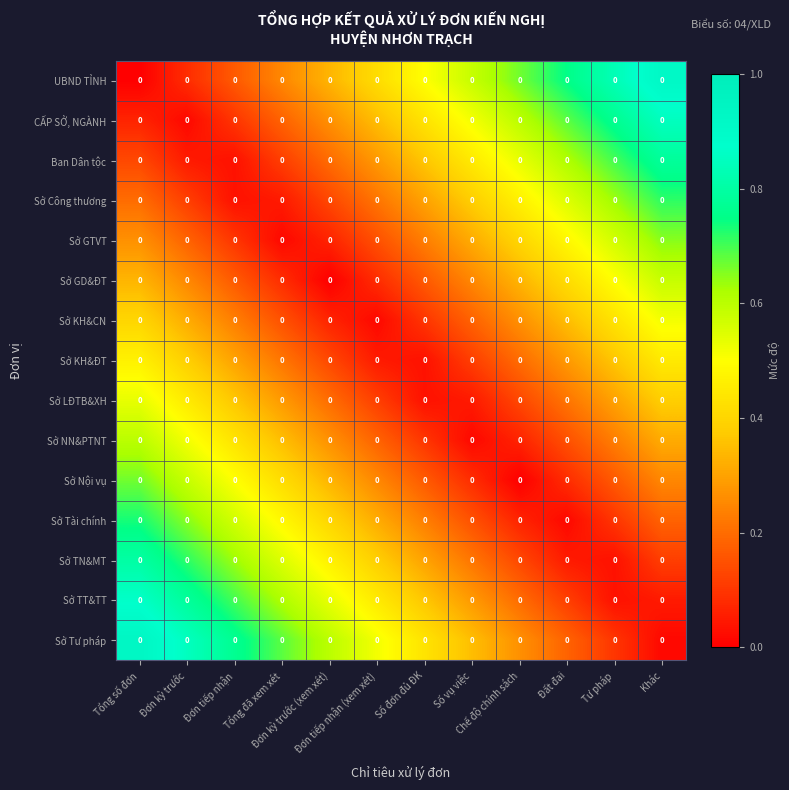

The Sở LĐTB&XH series shows 0.2 at Đất đai. True or false?

True